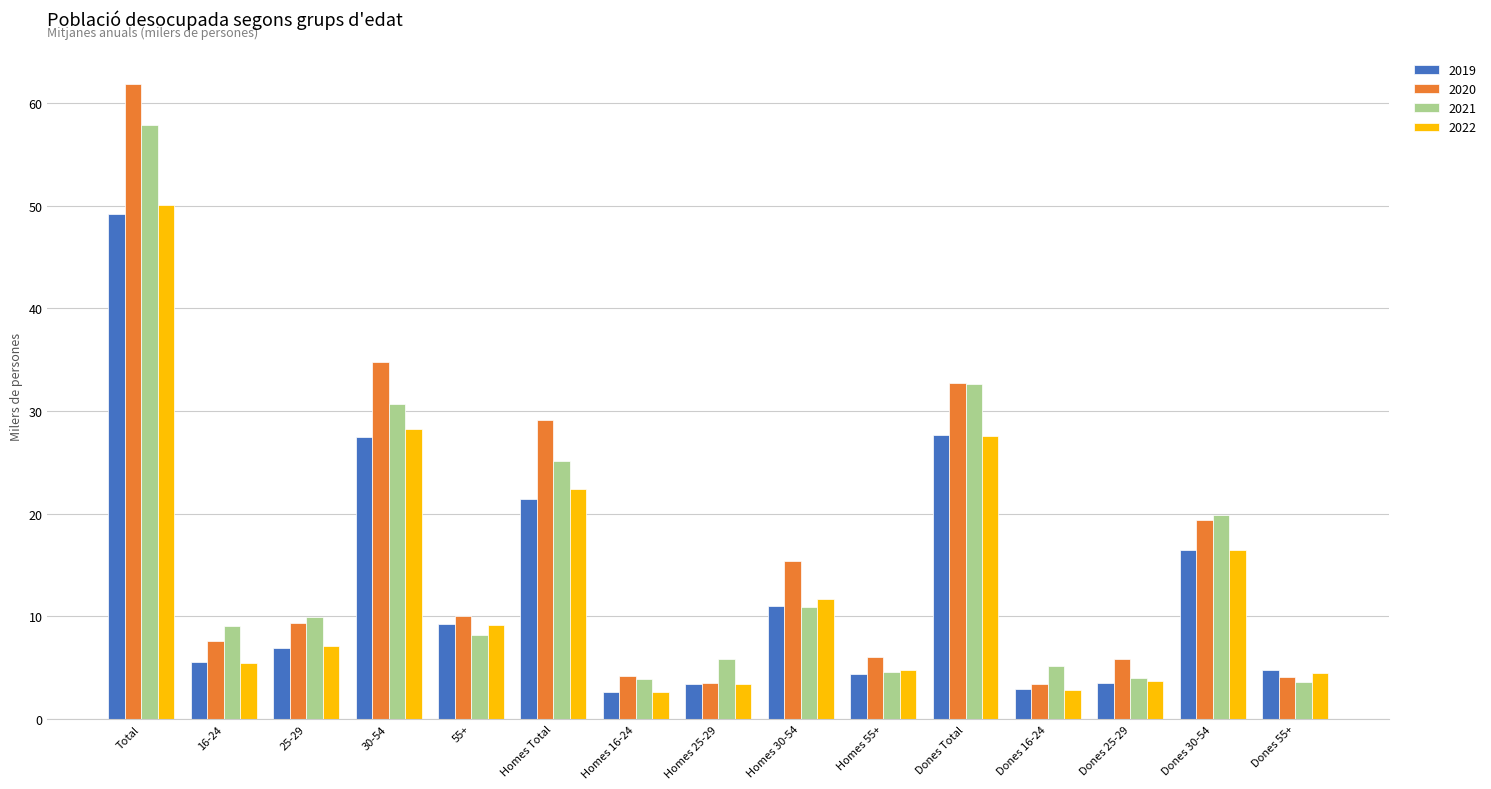

The value of 2022 at 55+ is 13.8. True or false?

False